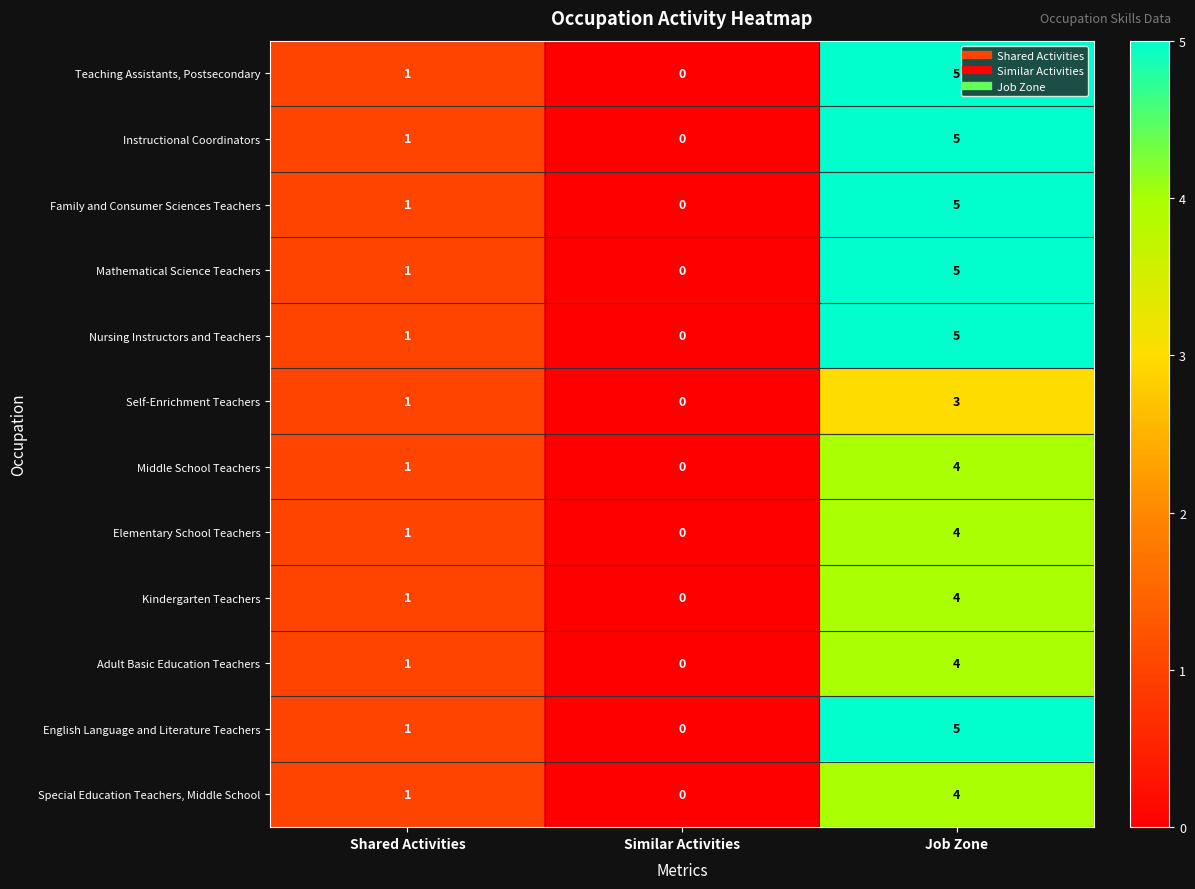

At which category does the chart reach its peak across all series?

Job Zone